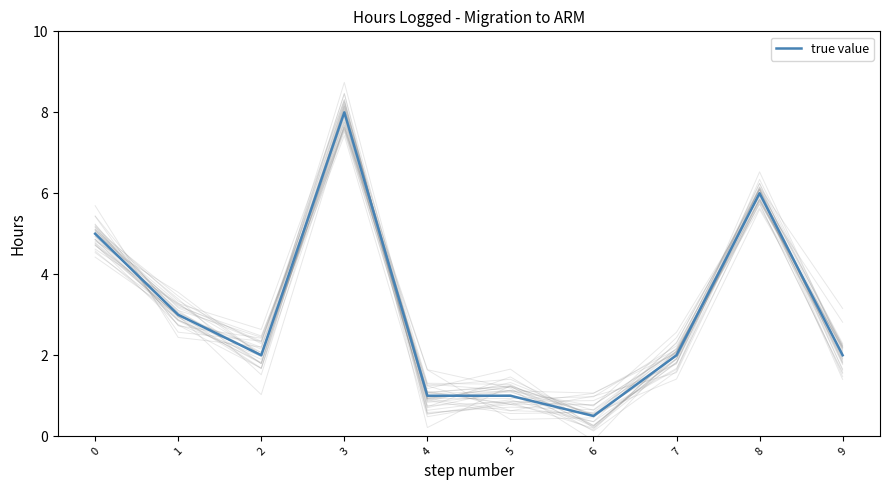

True or false: the data has more than 1 interior local peaks.

True